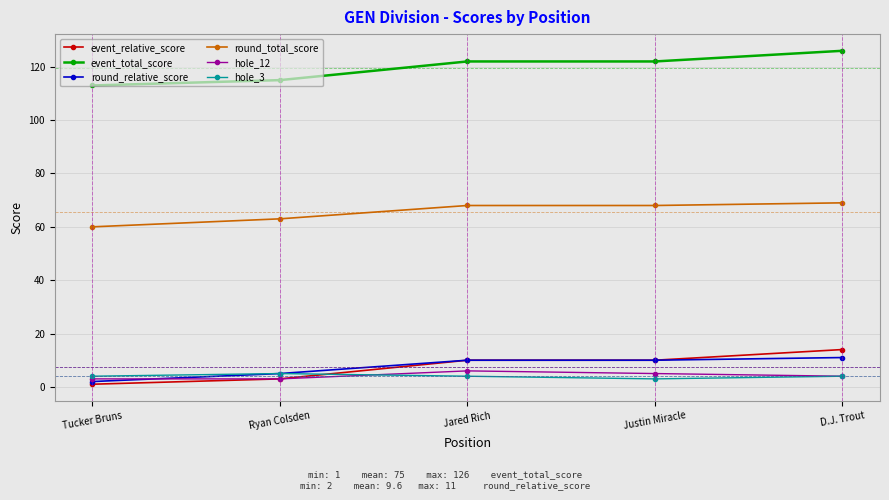

Which series has the largest total across all categories?

event_total_score